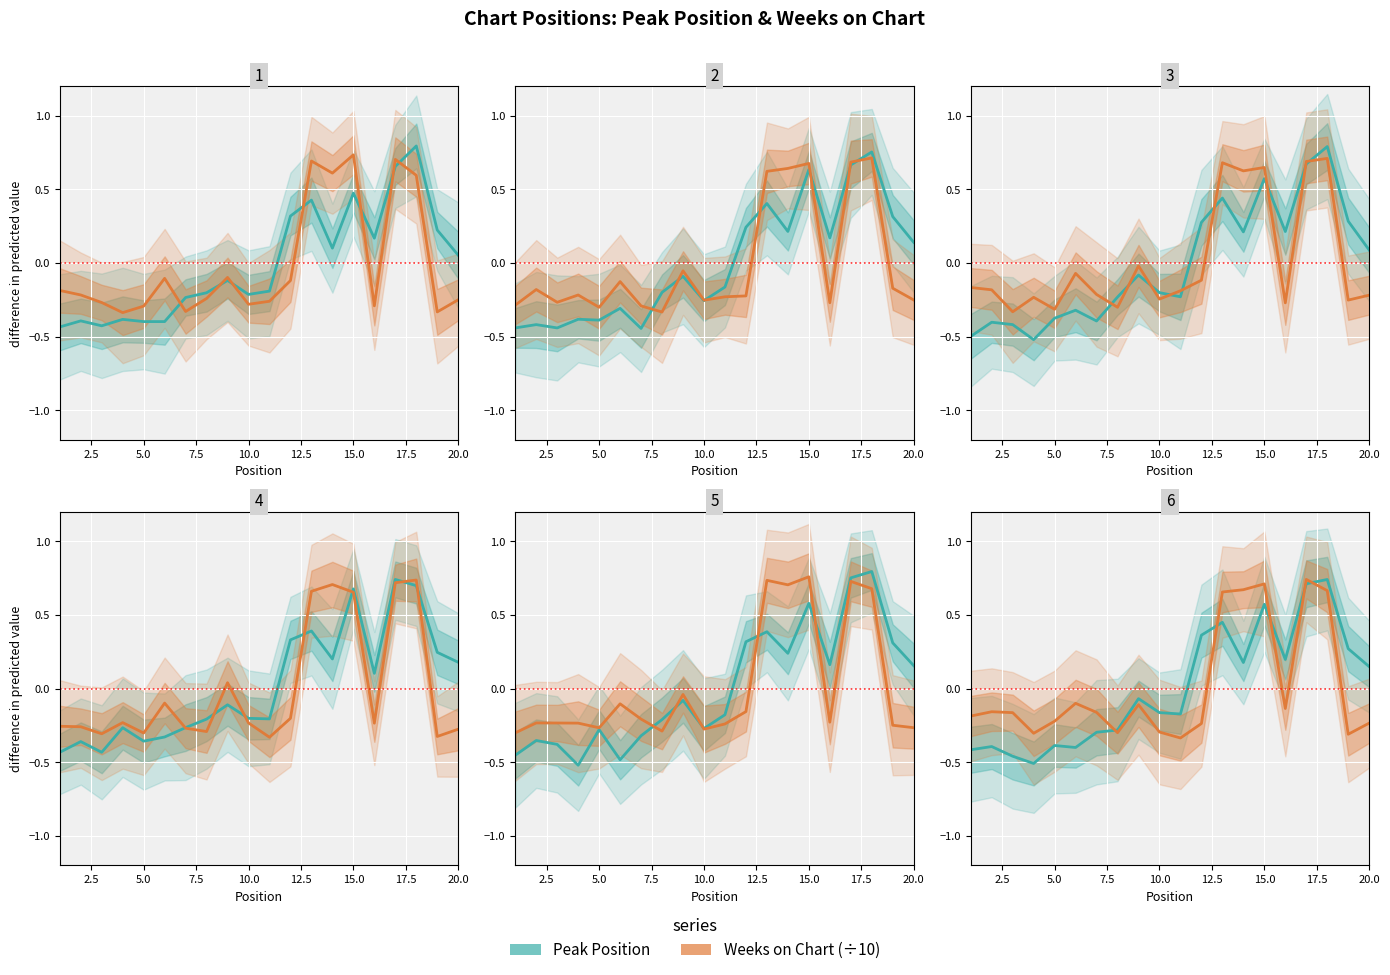

True or false: Peak Position has a value of -0.4 at 2.5.

True